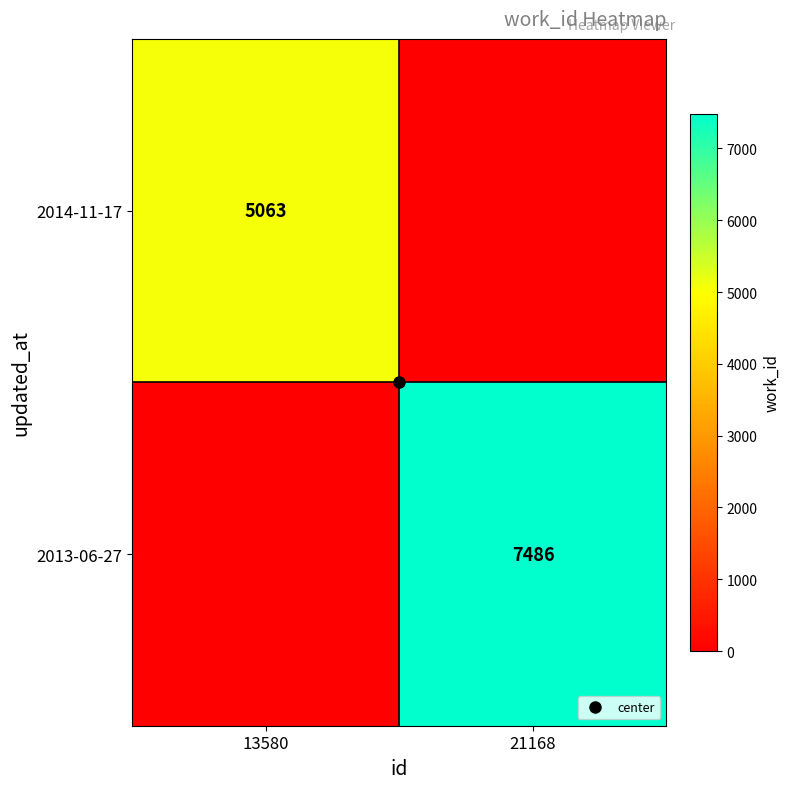

Is it true that 2014-11-17 equals 5063 at 13580?

True